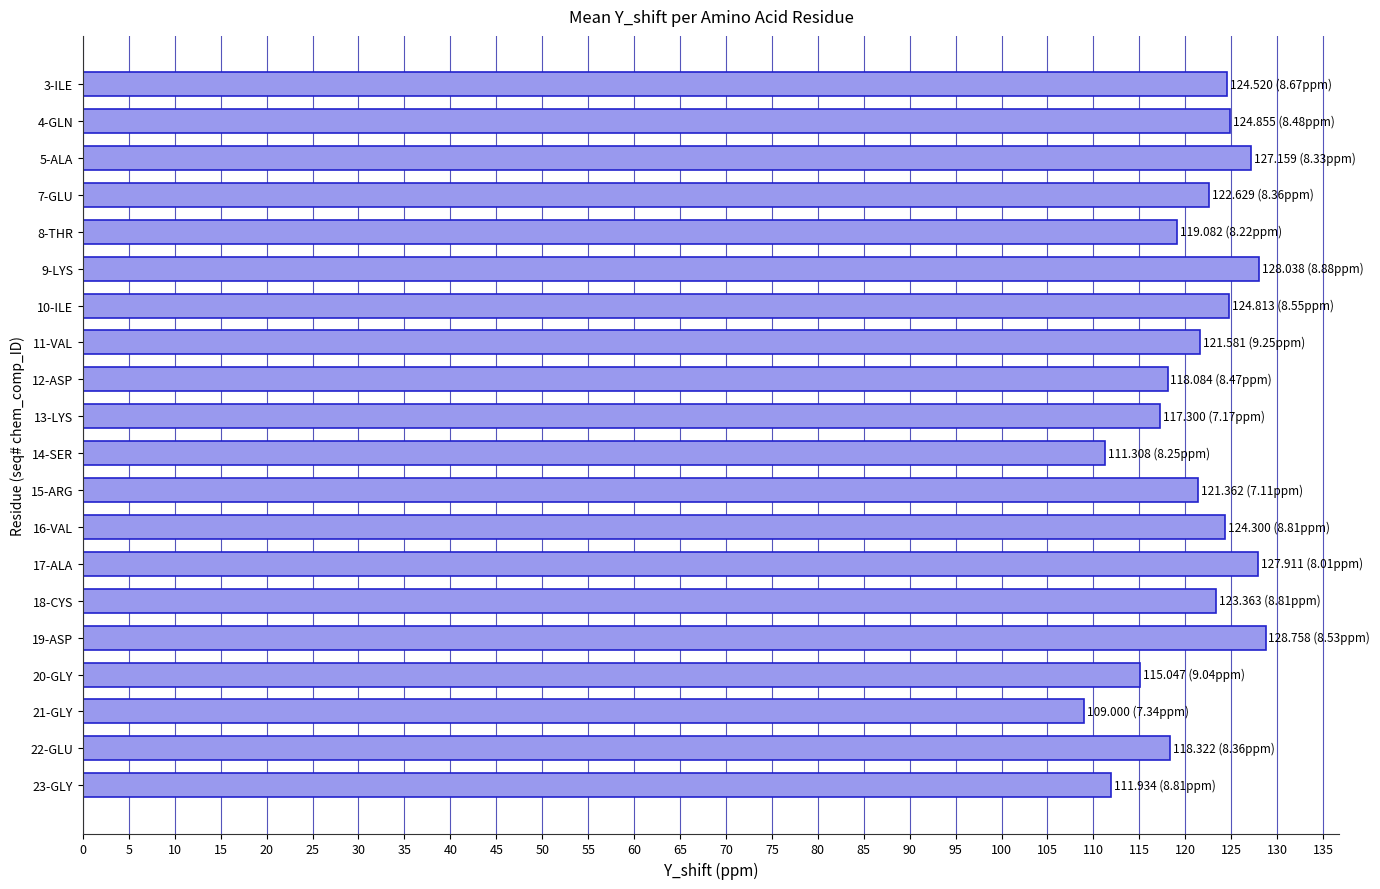

What is the sum of all values?

2419.4